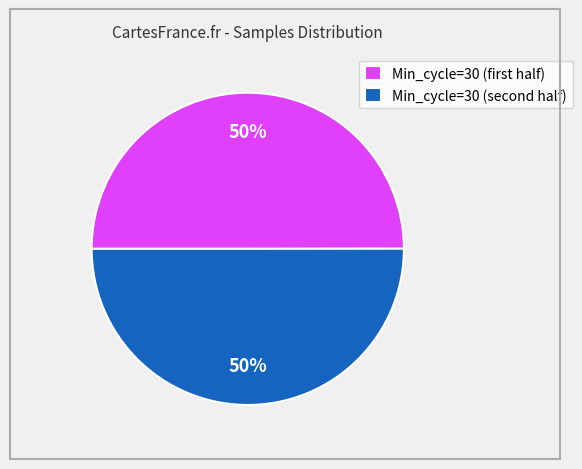

Count the number of slices in the pie.

2